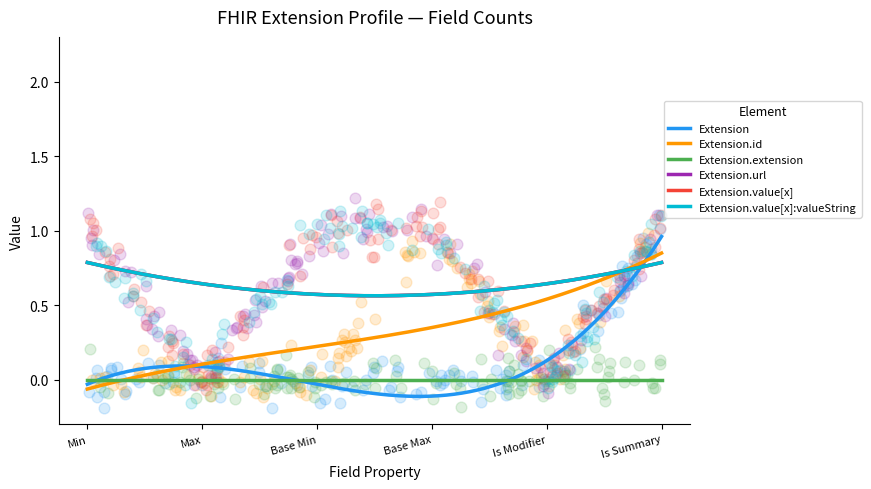

Which series has the largest total across all categories?

Extension.url